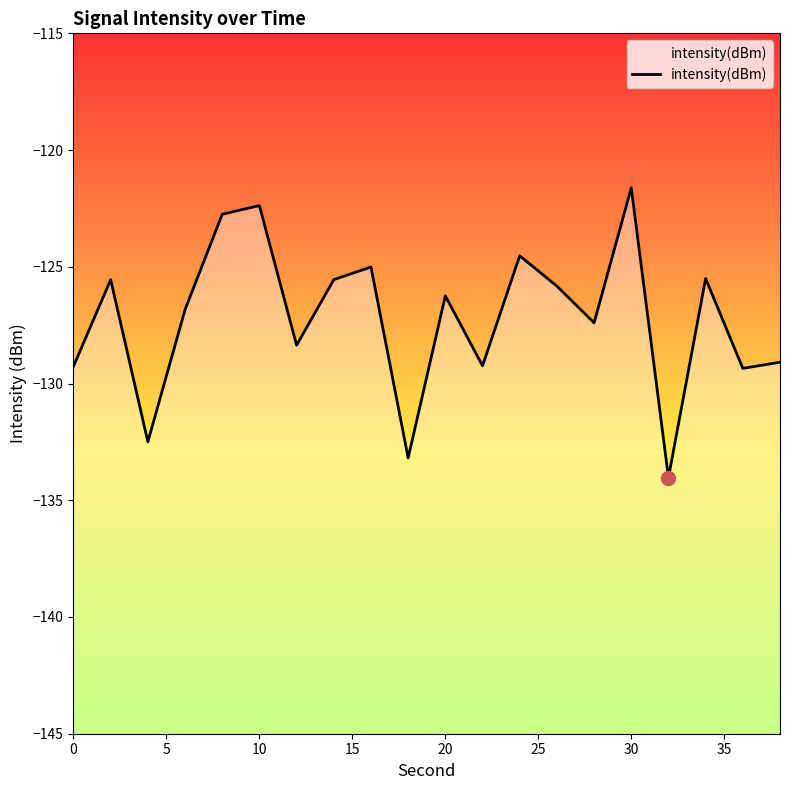

True or false: the data shows -72.0 at 30.

False